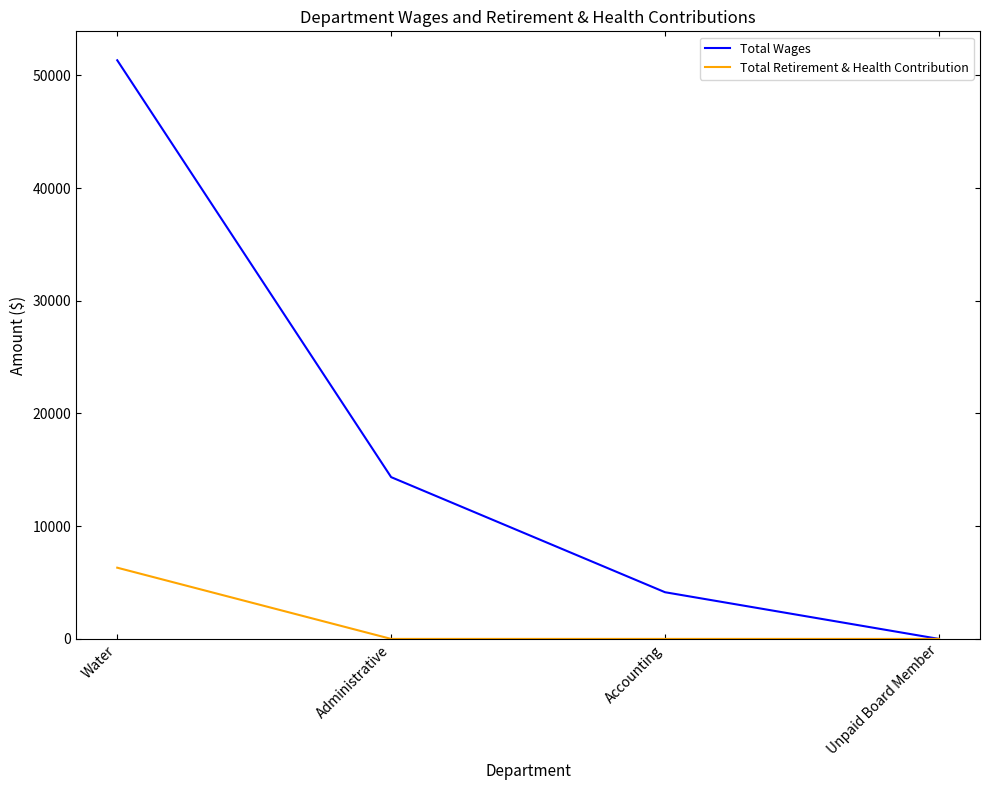

At which label is Total Wages closest to 25668?

Administrative